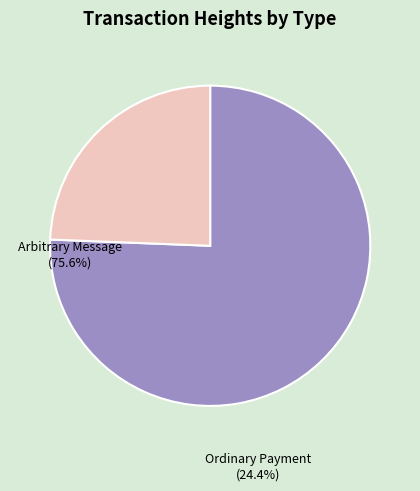

Does any single category account for the majority?

Yes